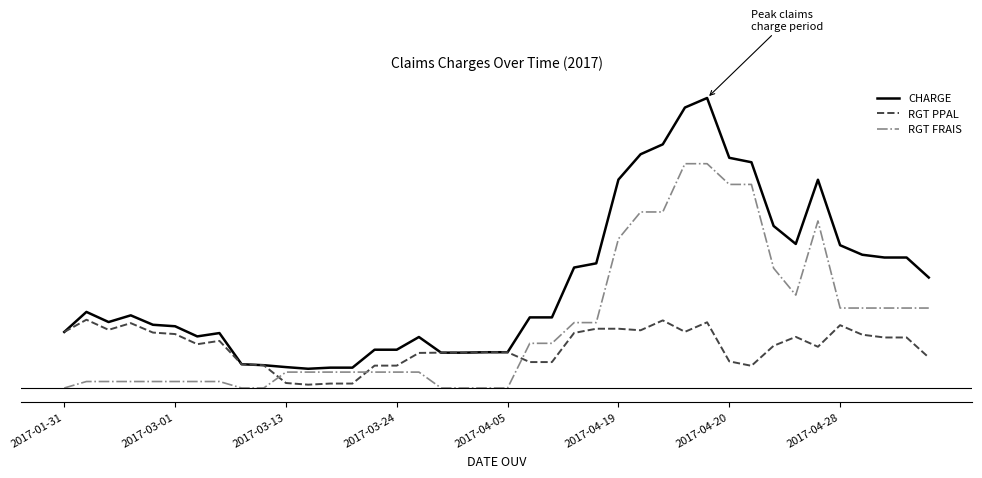

Does the chart display data point markers on the line(s)?

No